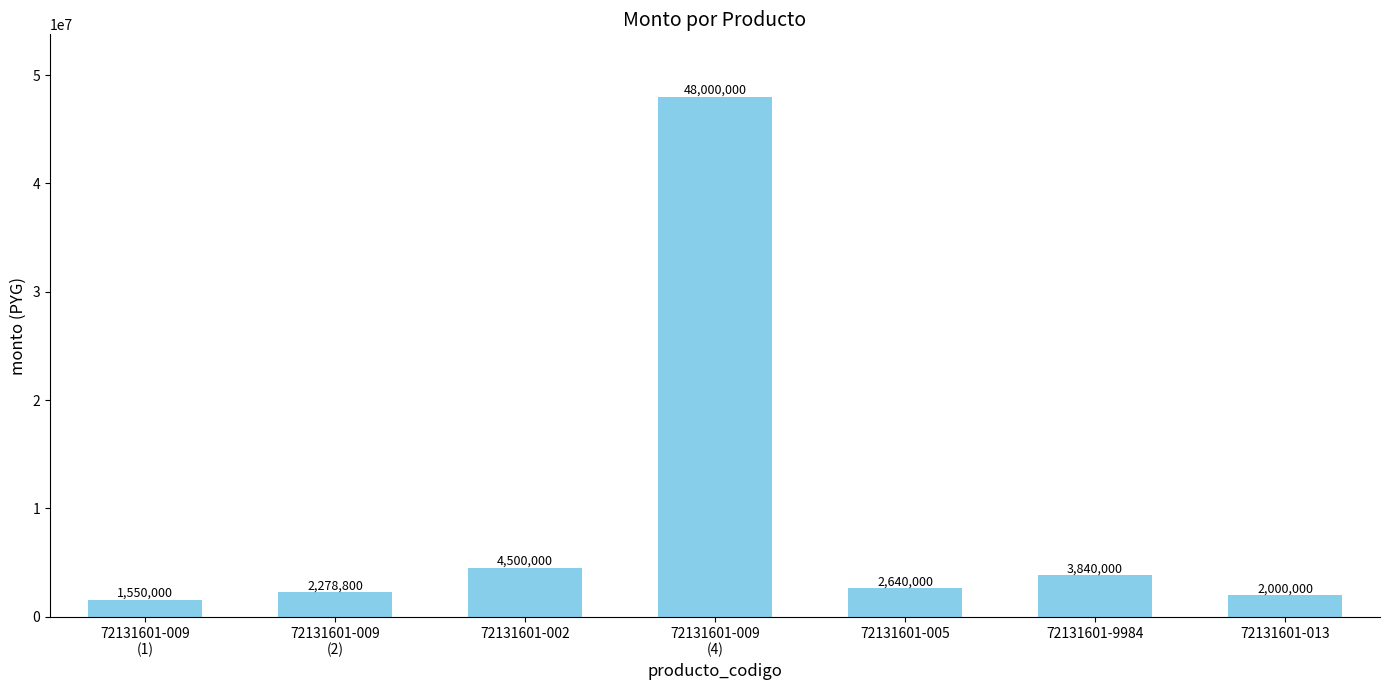

Count the number of data series in this chart.

1